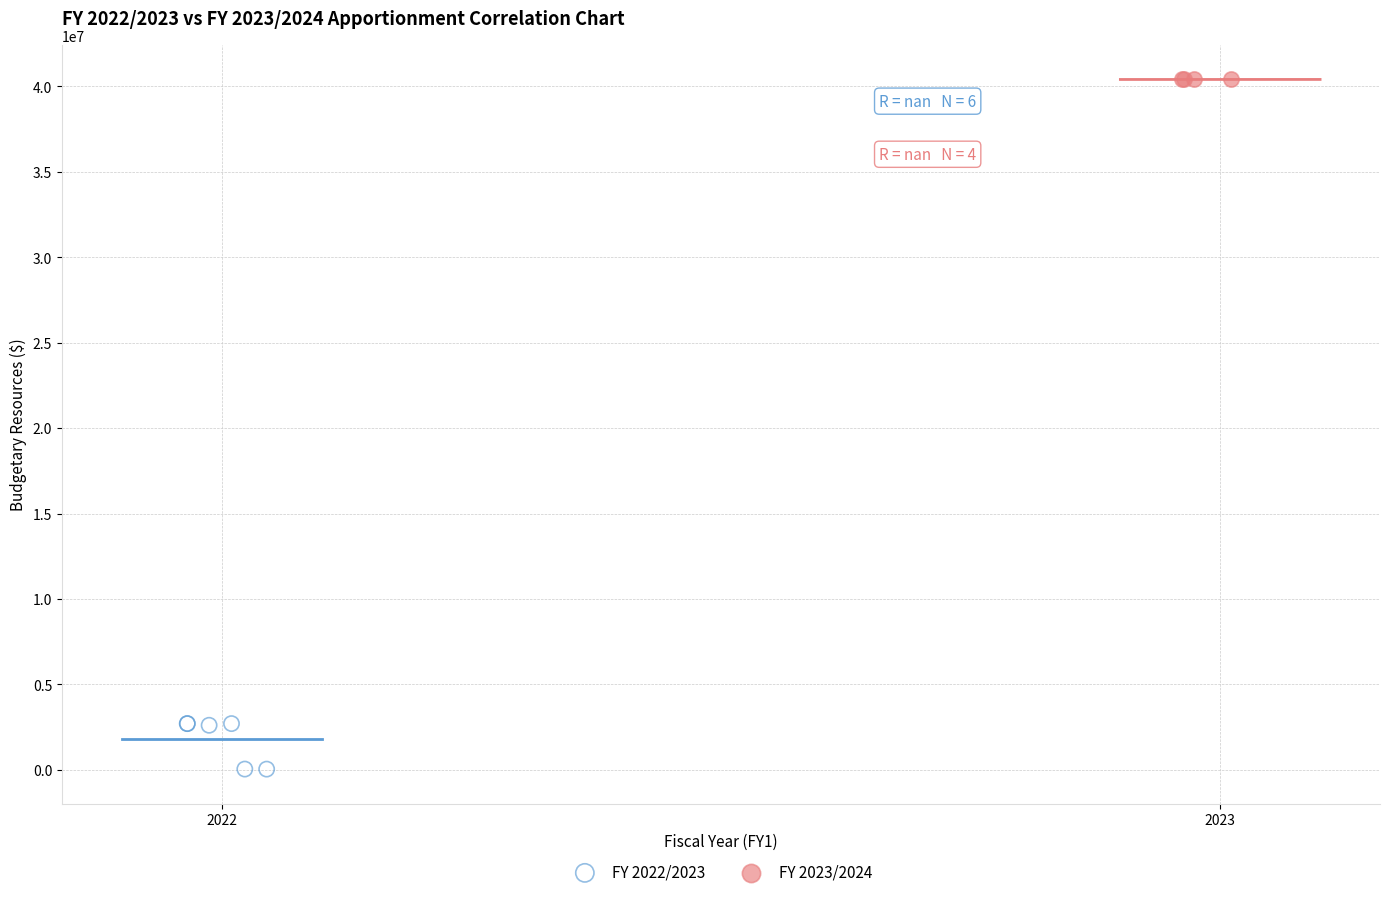

Which series reaches the maximum Y coordinate?

FY 2023/2024